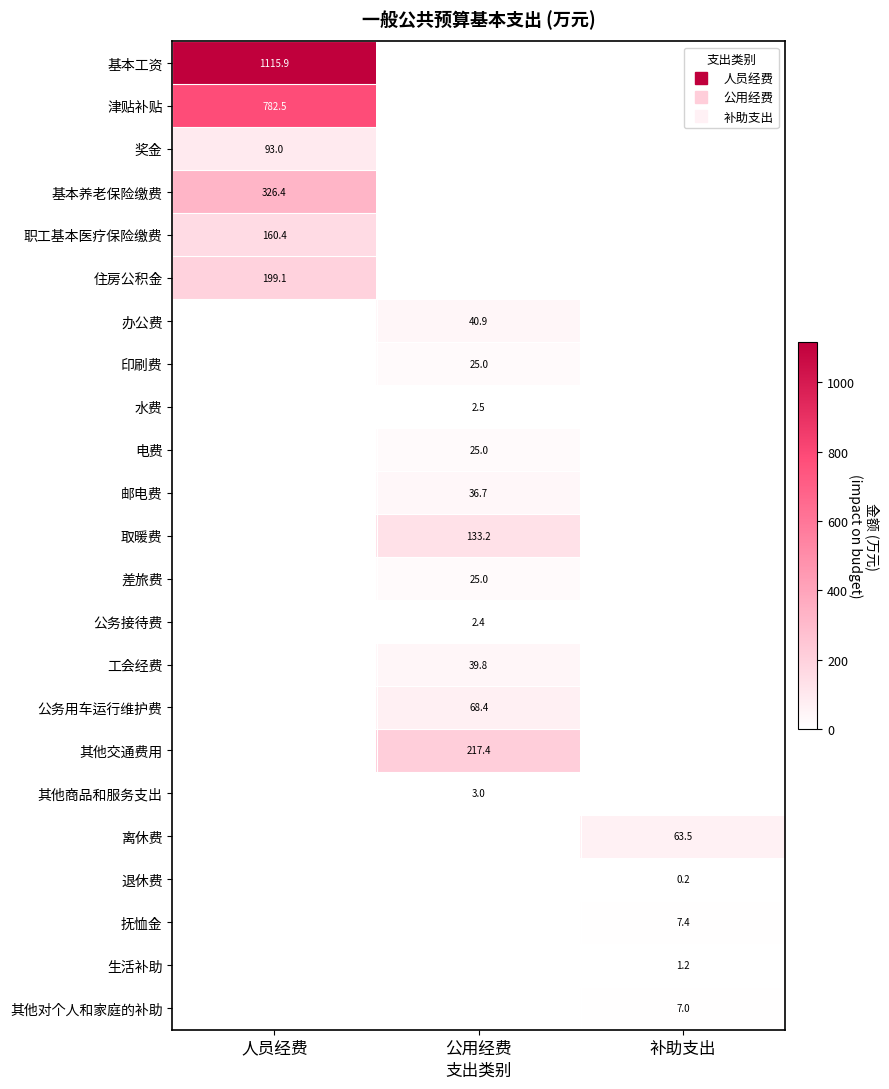

Rank the series by their maximum value, from lowest to highest.

退休费, 生活补助, 公务接待费, 水费, 其他商品和服务支出, 其他对个人和家庭的补助, 抚恤金, 印刷费, 电费, 差旅费, 邮电费, 工会经费, 办公费, 离休费, 公务用车运行维护费, 奖金, 取暖费, 职工基本医疗保险缴费, 住房公积金, 其他交通费用, 基本养老保险缴费, 津贴补贴, 基本工资